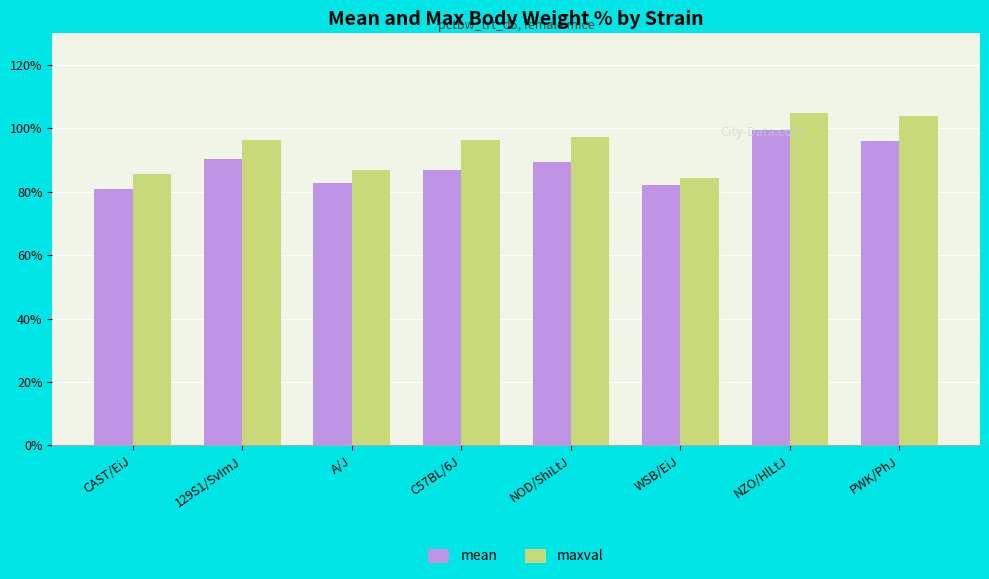

How many distinct data groups are displayed?

2